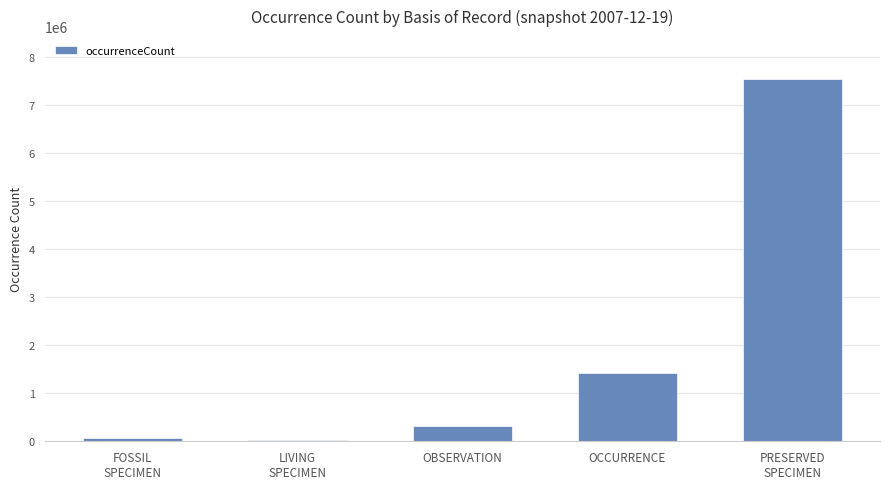

What is the maximum value shown in the chart?

7538979